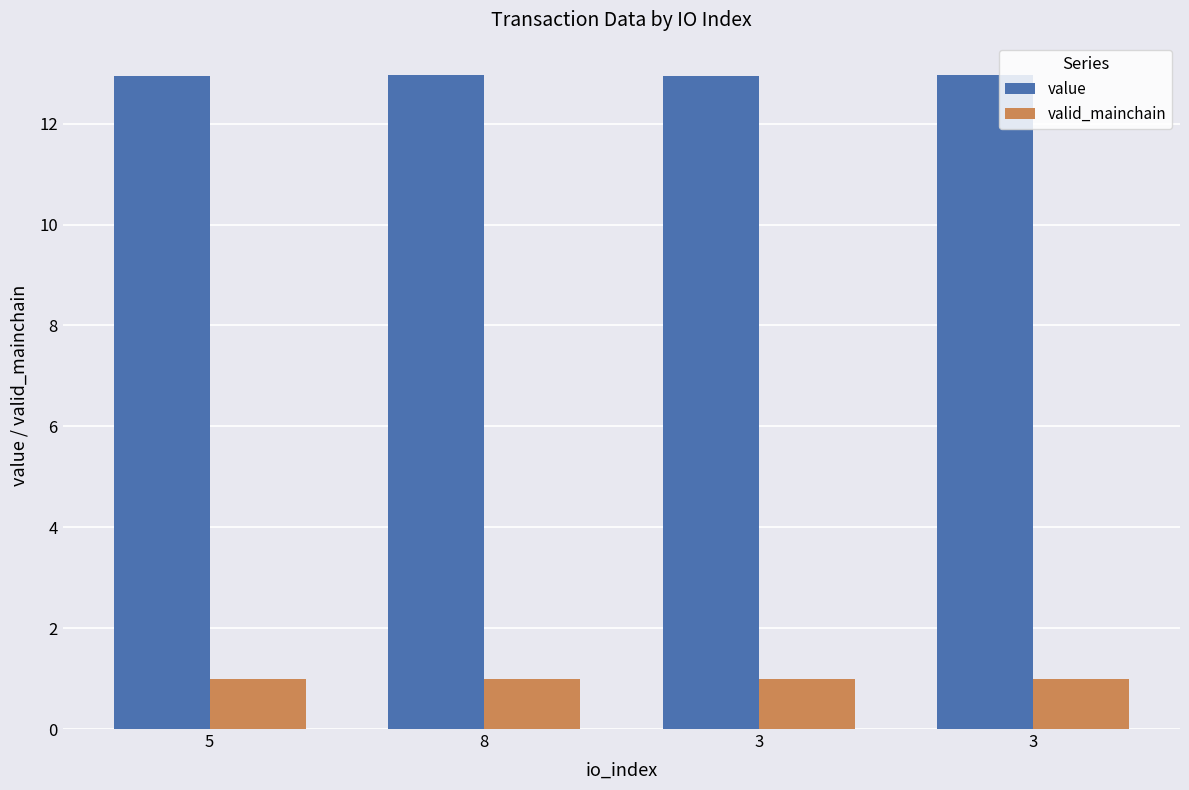

True or false: value has a value of 12.9 at 3.

True